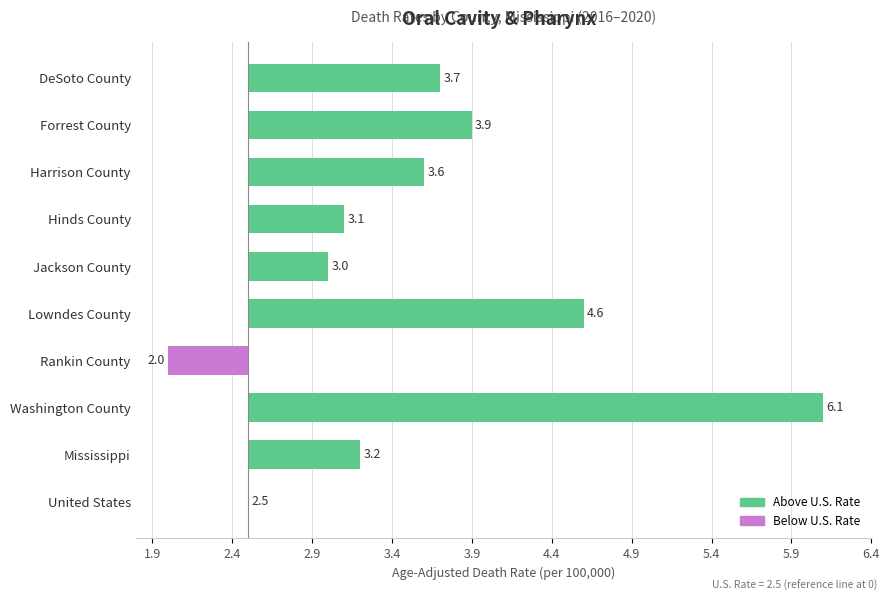

Does the chart contain any negative values?

Yes